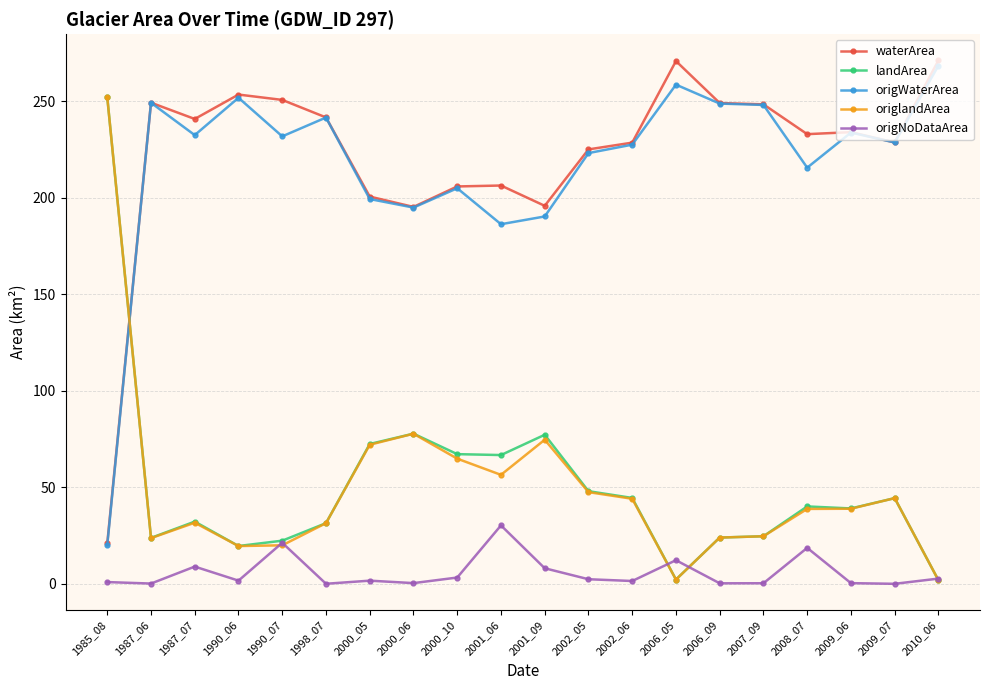

What is the difference between the second highest and second lowest values in the waterArea series?

75.6